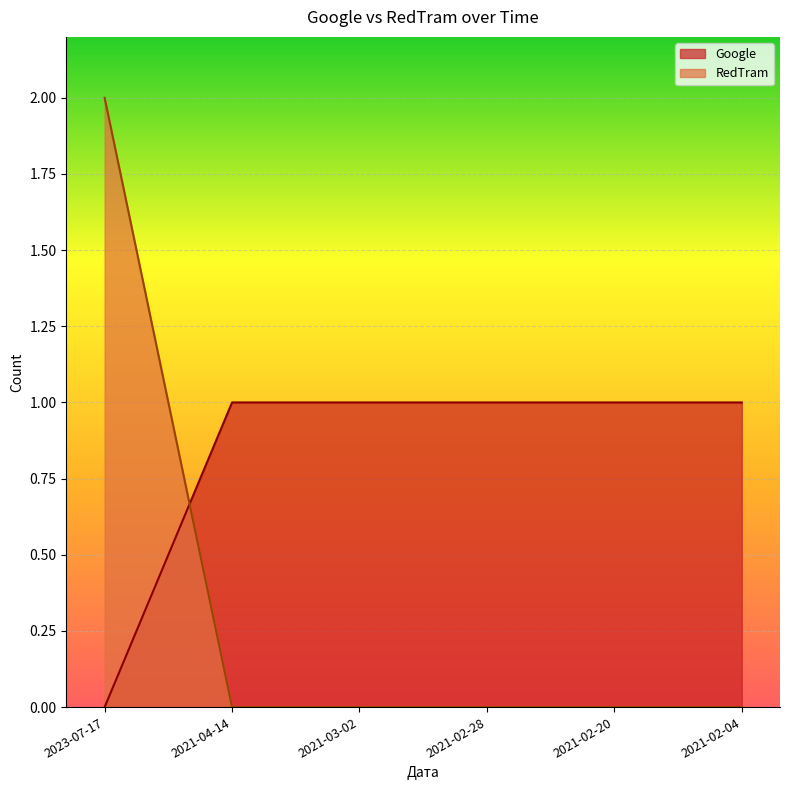

Rank the series by their maximum value, from lowest to highest.

Google, RedTram